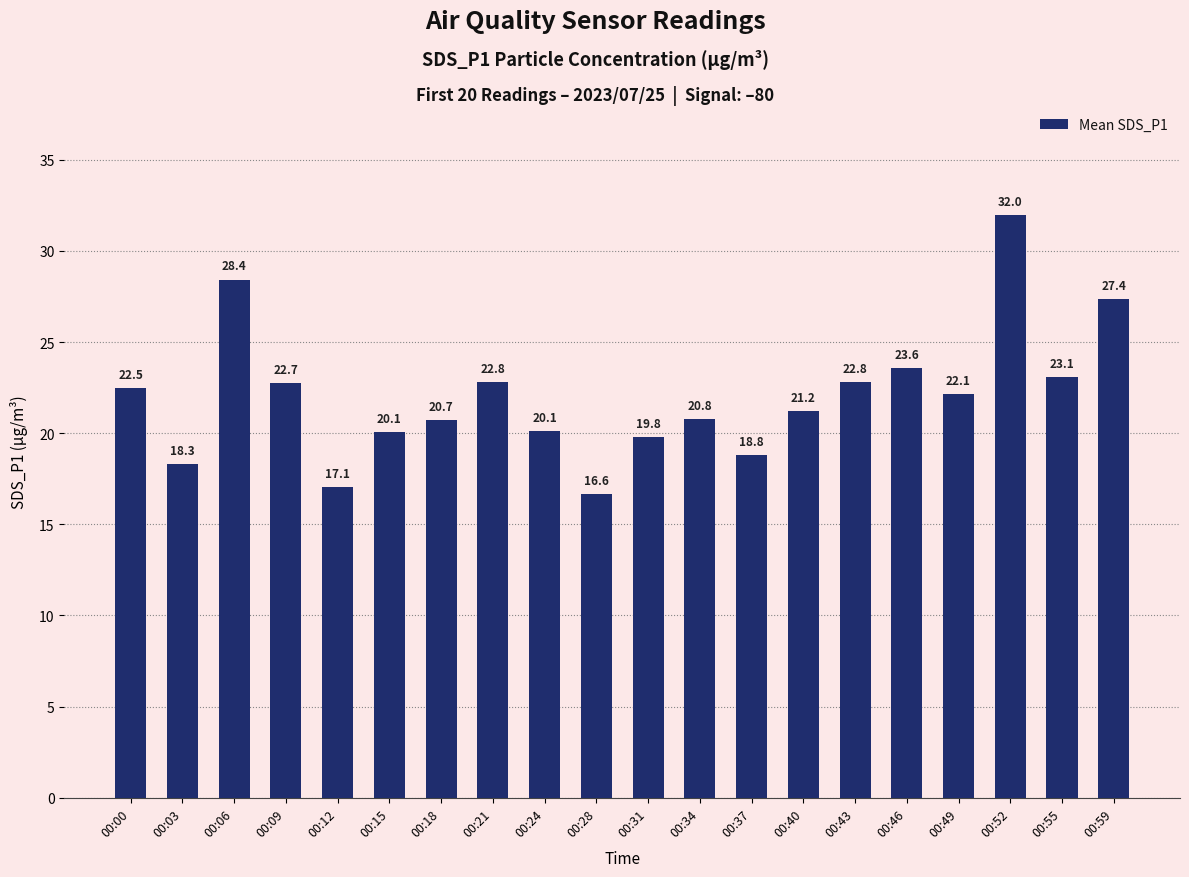

How many data points are less than 22?

10